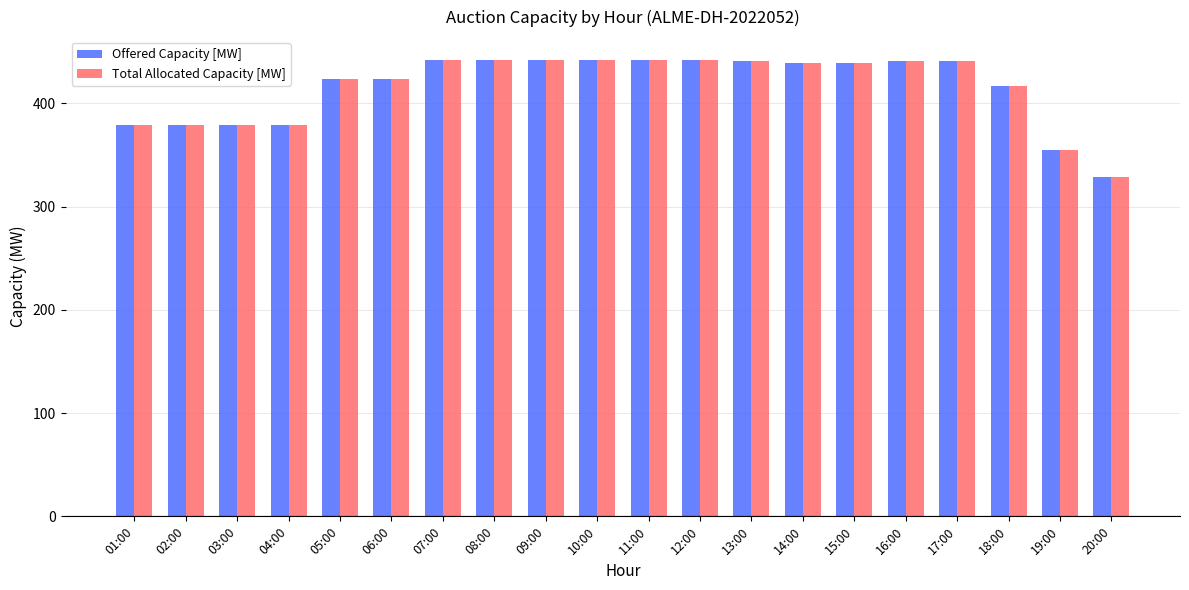

What is the label of the 4th bar from the left?

04:00